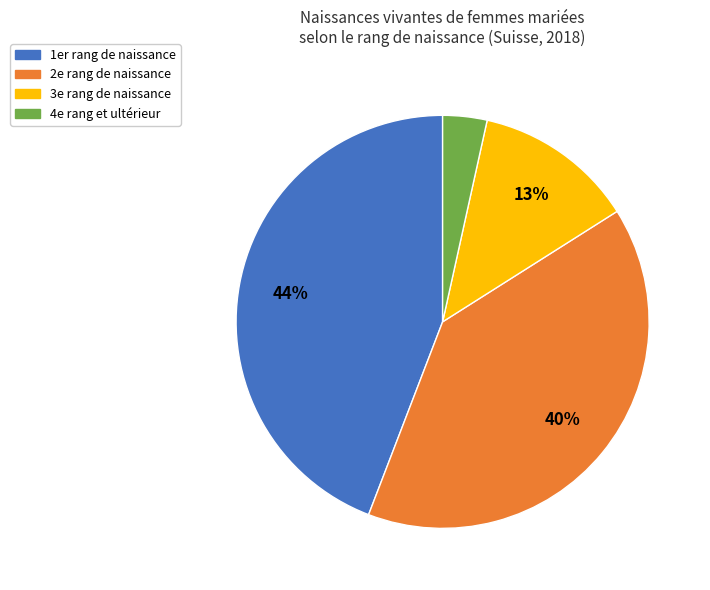

Is there a majority slice in this chart?

No